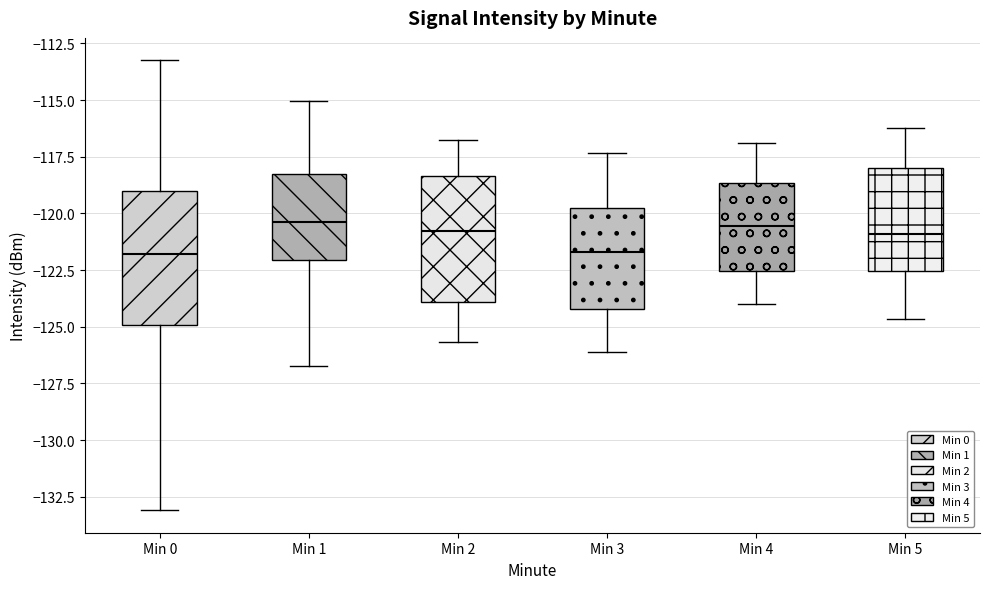

Reading left to right, transcribe this box plot: for each box, give where its median line is, the range the box spans, and where its two whiskers end, as read against the y-axis. The values are not printed on the chart, so give them approximately, as read against the axis.

Min 0: median -122.0, box -125.0 to -119.0, whiskers -133.0 to -113.0
Min 1: median -120.5, box -122.0 to -118.5, whiskers -126.5 to -115.0
Min 2: median -121.0, box -124.0 to -118.5, whiskers -125.5 to -117.0
Min 3: median -121.5, box -124.0 to -120.0, whiskers -126.0 to -117.5
Min 4: median -120.5, box -122.5 to -118.5, whiskers -124.0 to -117.0
Min 5: median -121.0, box -122.5 to -118.0, whiskers -124.5 to -116.0